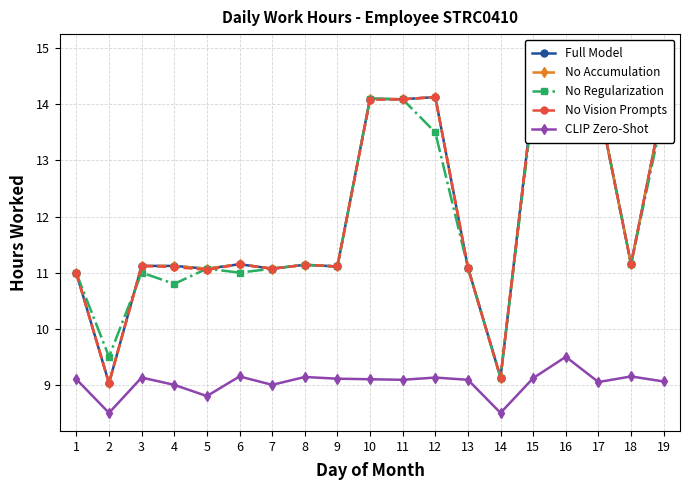

Reading right to left, list all the values displayed in this chart.

Full Model: 19=14.1	18=11.2	17=14.1	16=14.9	15=14.1	14=9.1	13=11.1	12=14.1	11=14.1	10=14.1	9=11.1	8=11.1	7=11.1	6=11.2	5=11.1	4=11.1	3=11.1	2=9.0	1=11.0
No Accumulation: 19=14.1	18=11.2	17=14.1	16=14.9	15=14.1	14=9.1	13=11.1	12=14.1	11=14.1	10=14.1	9=11.1	8=11.1	7=11.1	6=11.2	5=11.1	4=11.1	3=11.1	2=9.0	1=11.0
No Regularization: 19=13.9	18=11.2	17=14.1	16=14.5	15=14.0	14=9.1	13=11.1	12=13.5	11=14.1	10=14.1	9=11.1	8=11.1	7=11.1	6=11.0	5=11.1	4=10.8	3=11.0	2=9.5	1=11.0
No Vision Prompts: 19=14.1	18=11.2	17=14.1	16=14.9	15=14.1	14=9.1	13=11.1	12=14.1	11=14.1	10=14.1	9=11.1	8=11.1	7=11.1	6=11.2	5=11.1	4=11.1	3=11.1	2=9.0	1=11.0
CLIP Zero-Shot: 19=9.1	18=9.2	17=9.1	16=9.5	15=9.1	14=8.5	13=9.1	12=9.1	11=9.1	10=9.1	9=9.1	8=9.1	7=9.0	6=9.2	5=8.8	4=9.0	3=9.1	2=8.5	1=9.1